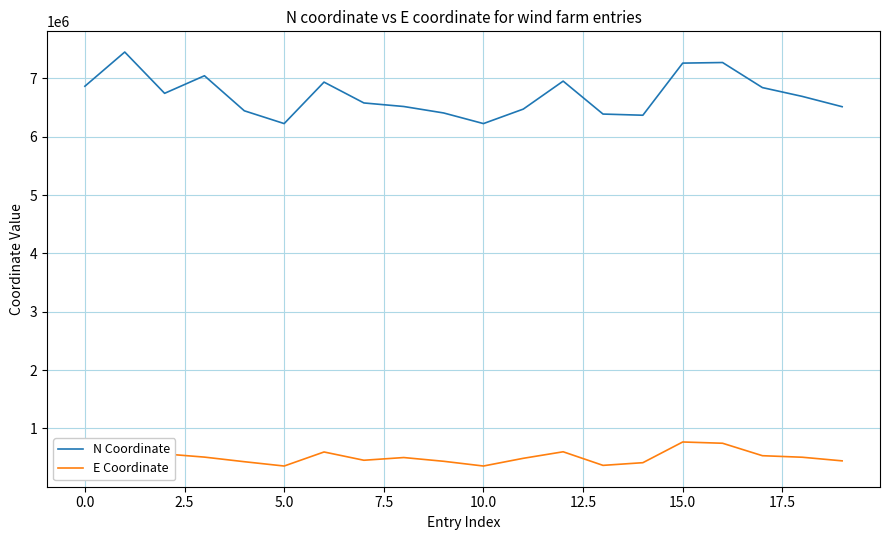

True or false: E Coordinate and N Coordinate cross at least once.

False